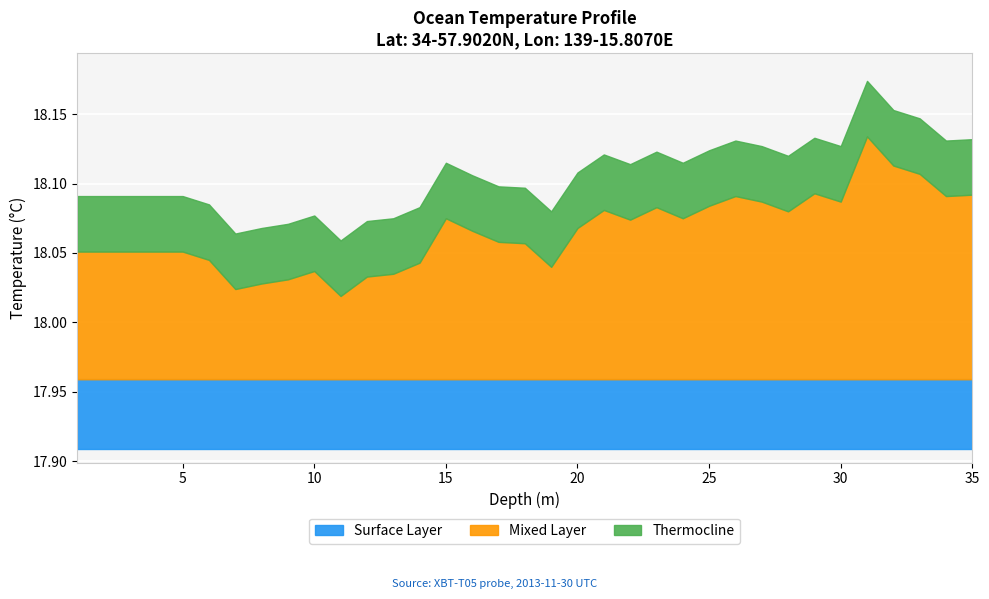

Which has a higher value, 100.0 or 10.0?

10.0